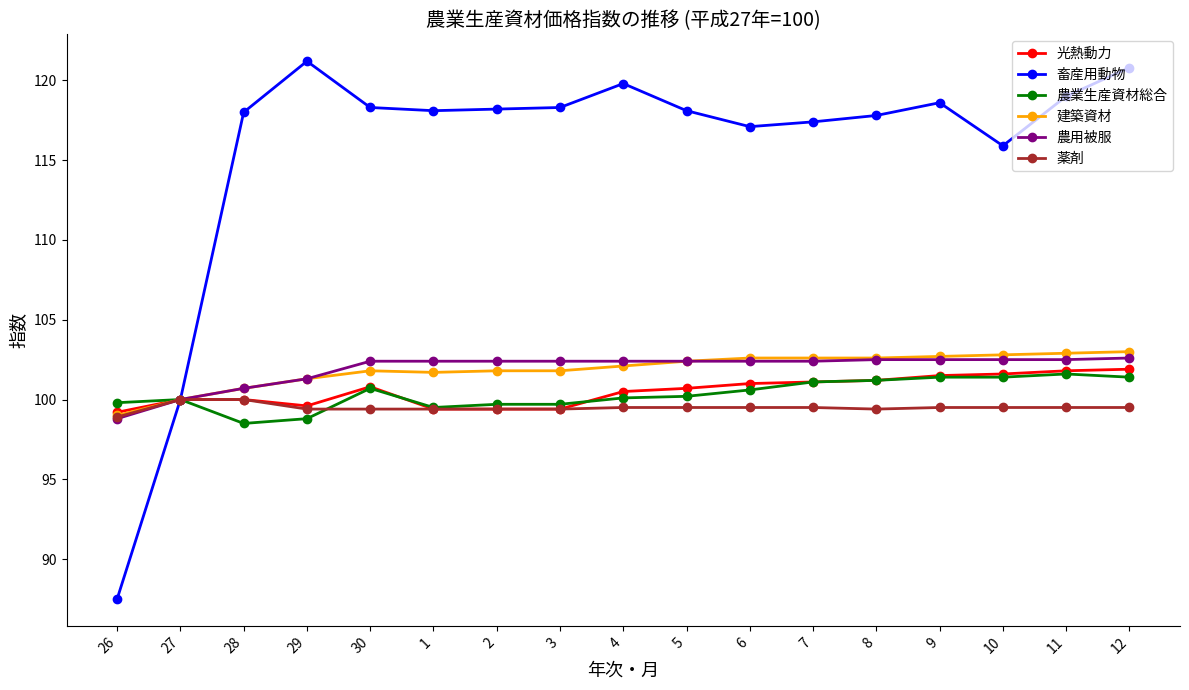

What is the label of the 14th point from the right?

29